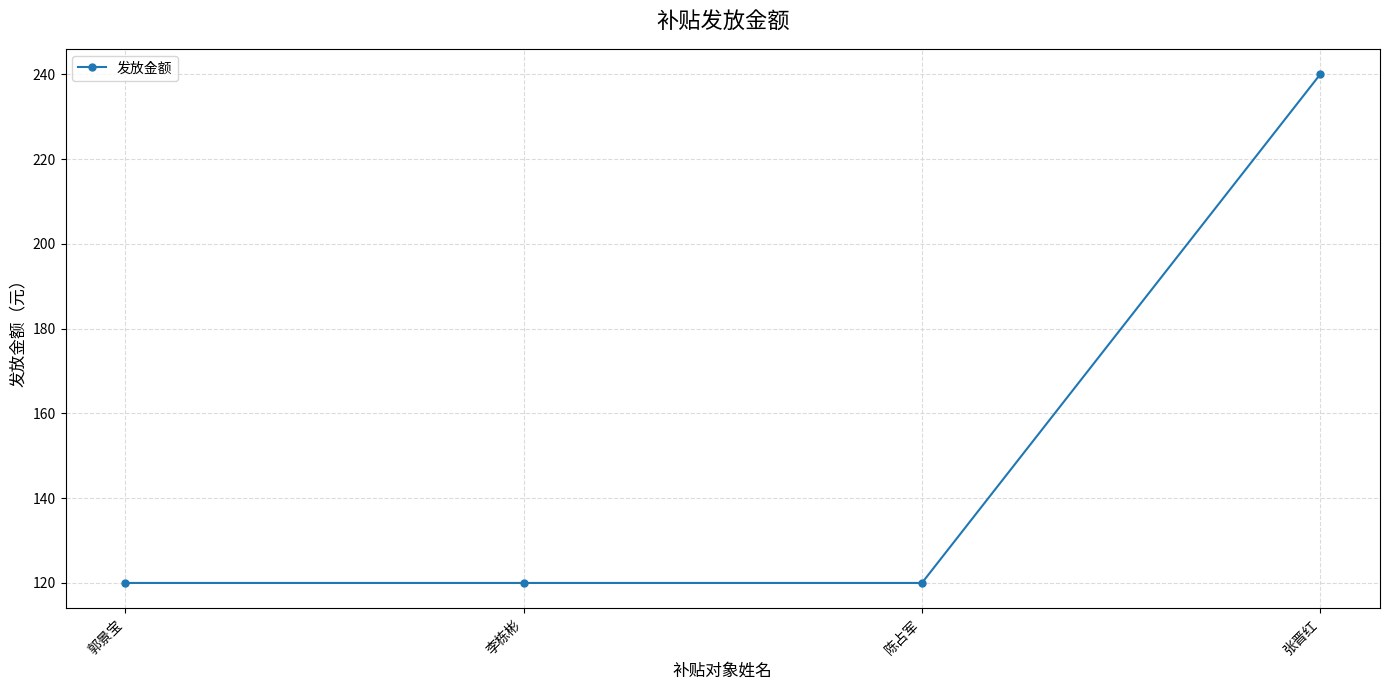

Reading left to right, what are all the values shown in this chart?

120	120	120	240